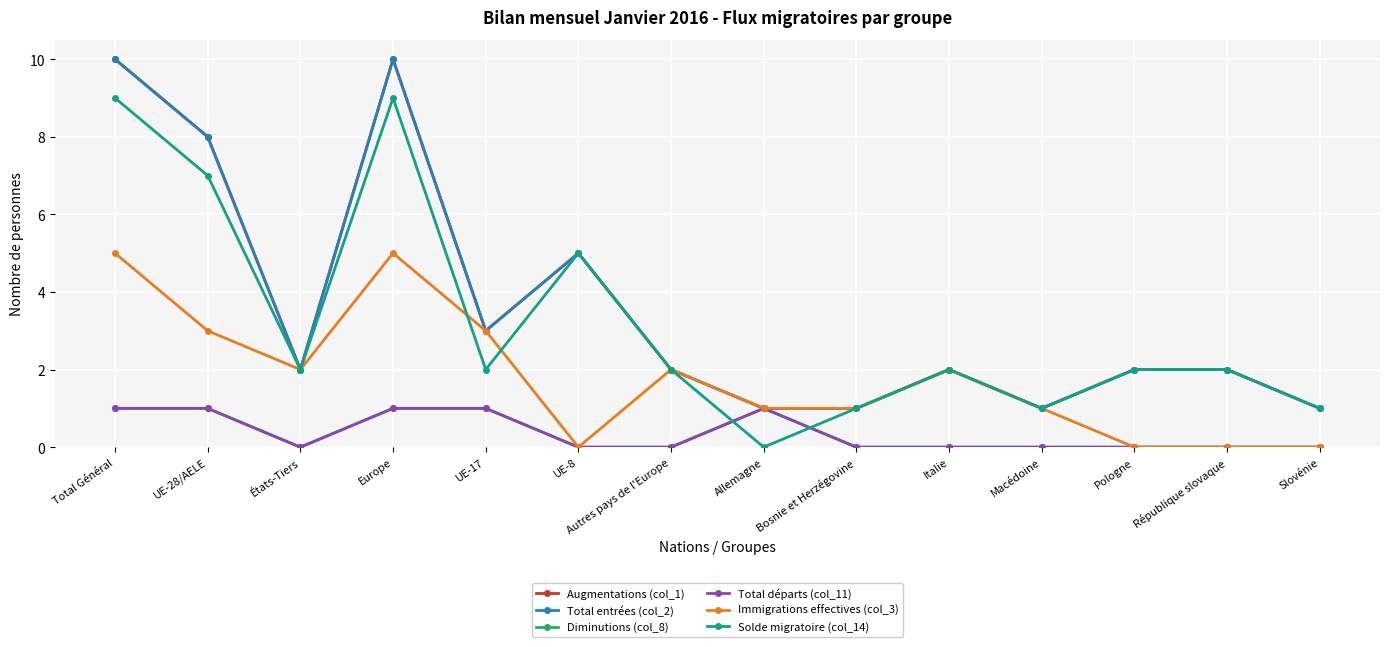

Does the chart have visible grid lines?

Yes